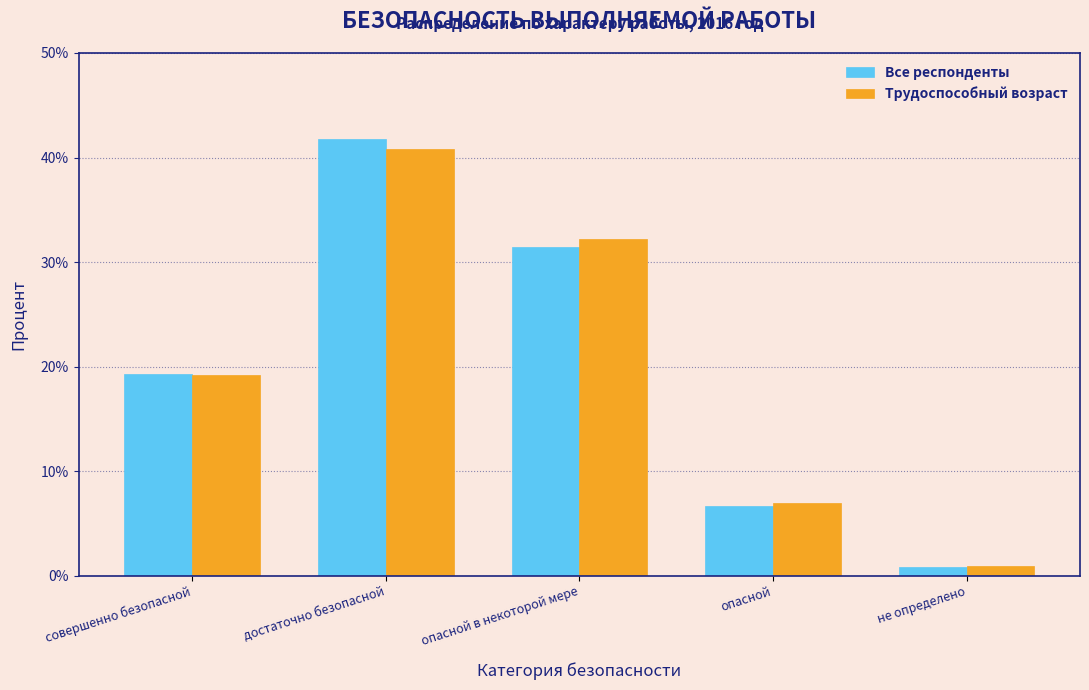

Reading left to right, list all the values displayed in this chart.

Все респонденты: 19.3	41.8	31.4	6.6	0.9
Трудоспособный возраст: 19.2	40.9	32.2	6.9	0.9